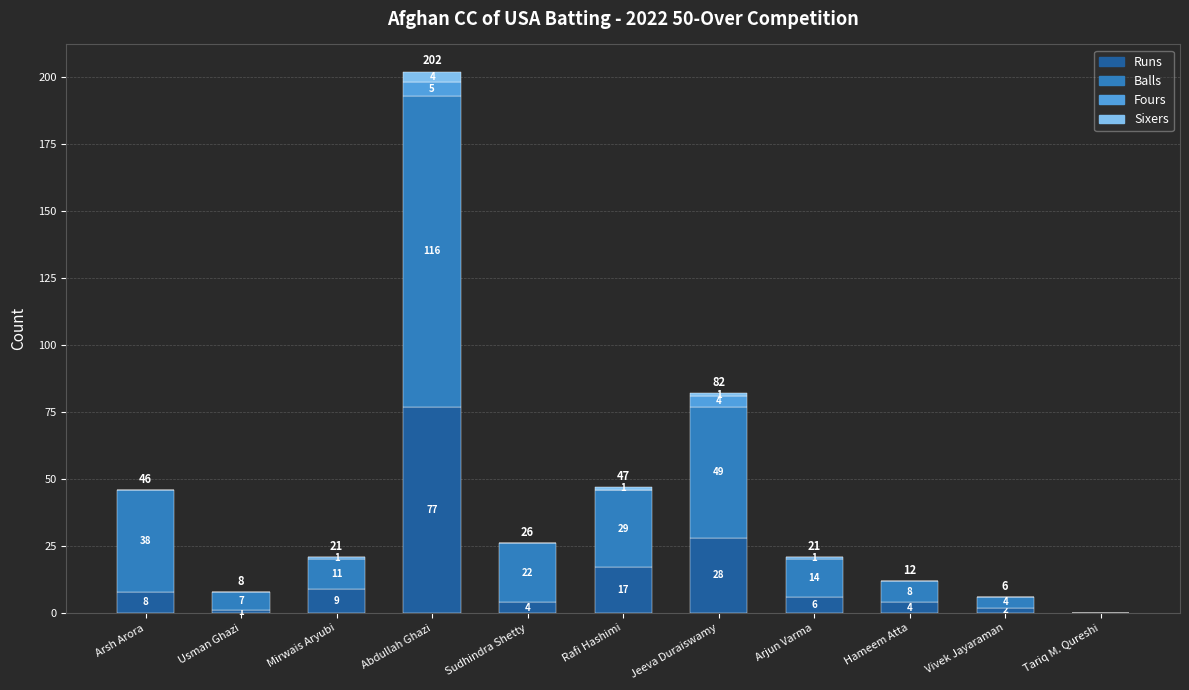

Which category has the highest value in the Runs series?

Abdullah Ghazi